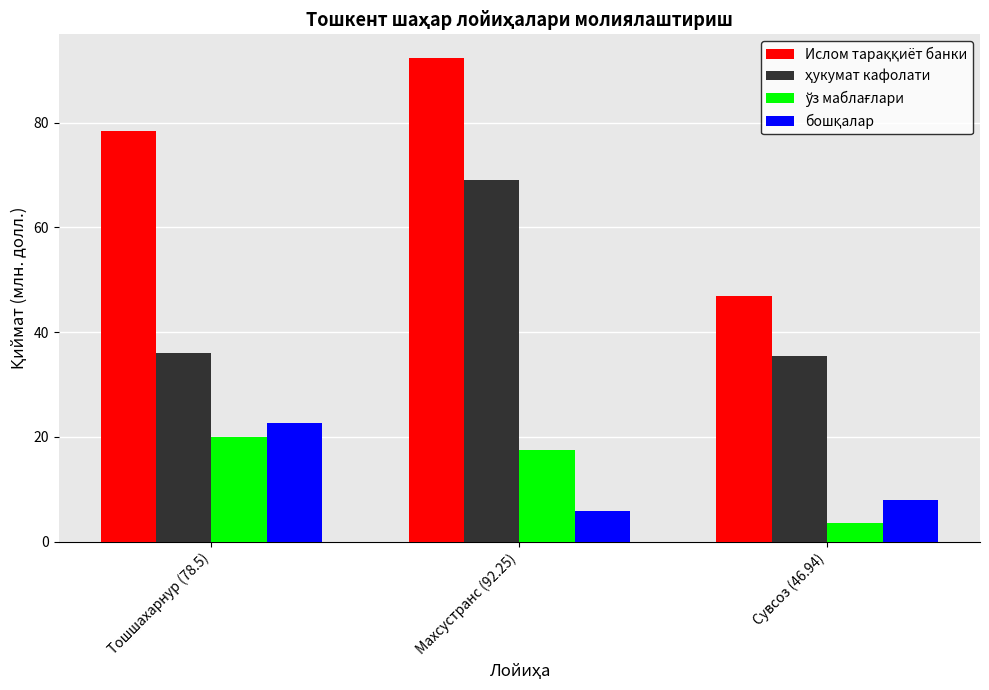

What is the total value across all series at Сувсоз (46.94)?

93.9